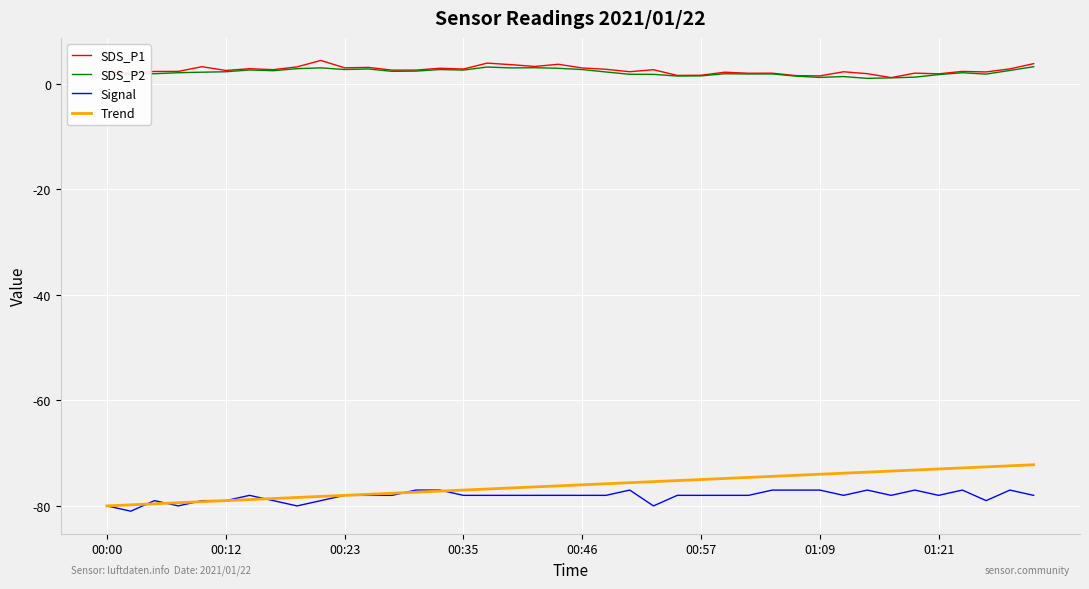

What are all the series names shown in the legend?

SDS_P1, SDS_P2, Signal, Trend